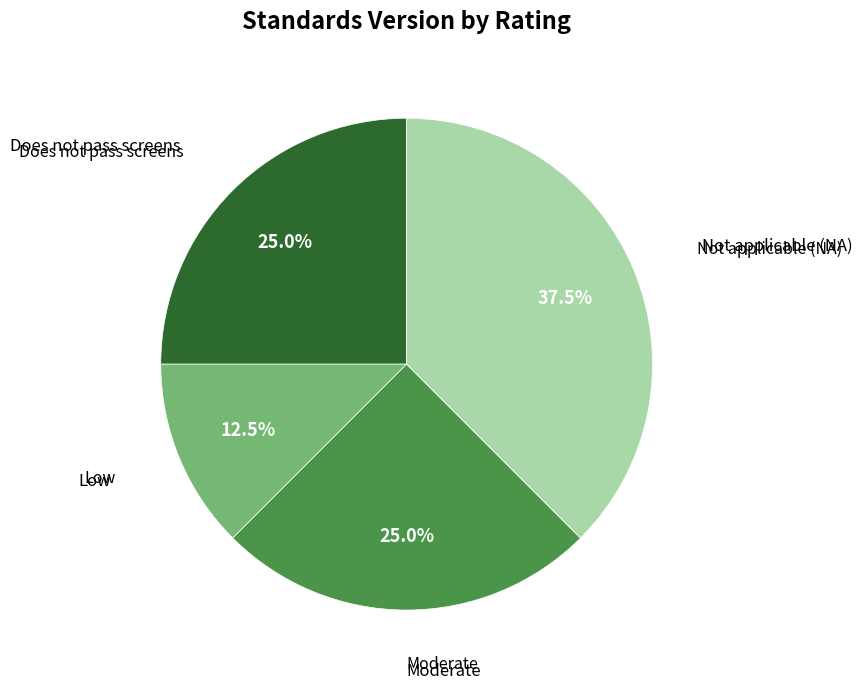

Does any single category account for the majority?

No